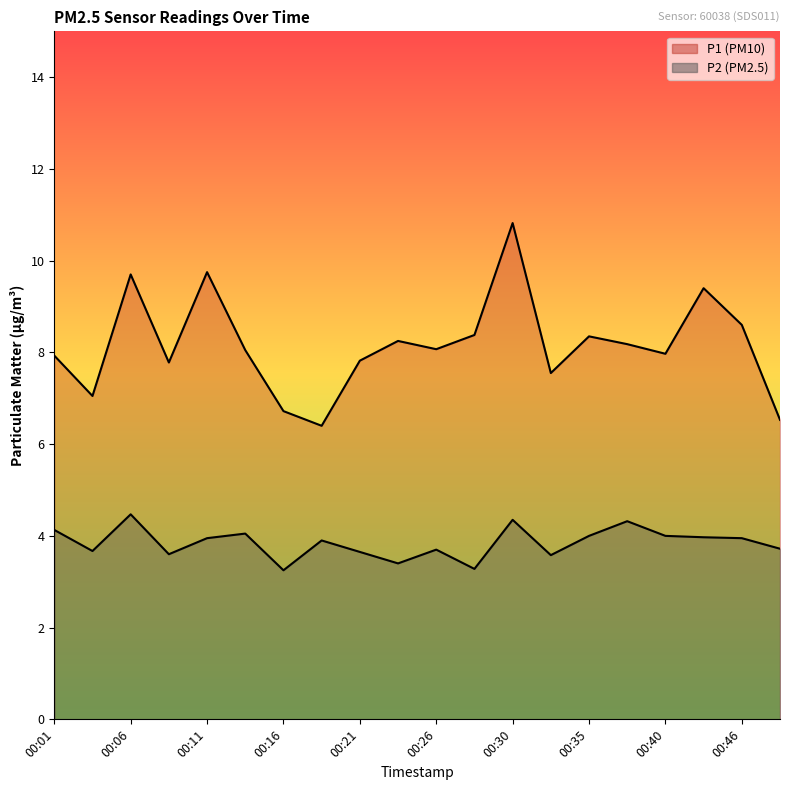

At 00:26, list the series in order from largest to smallest.

P1, P2